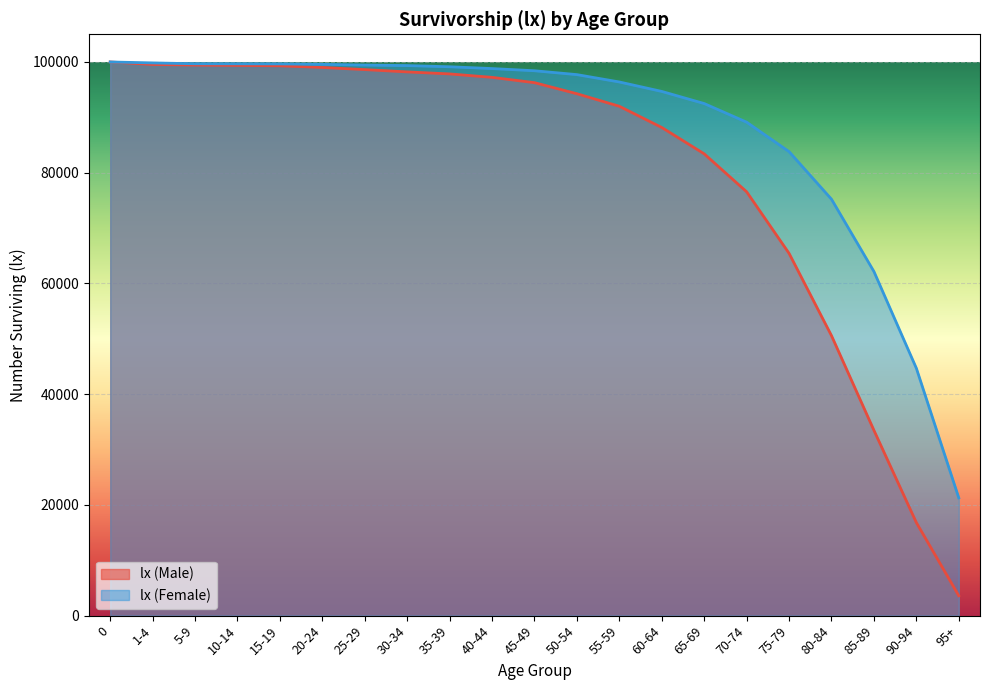

How many lines are shown in the chart?

2